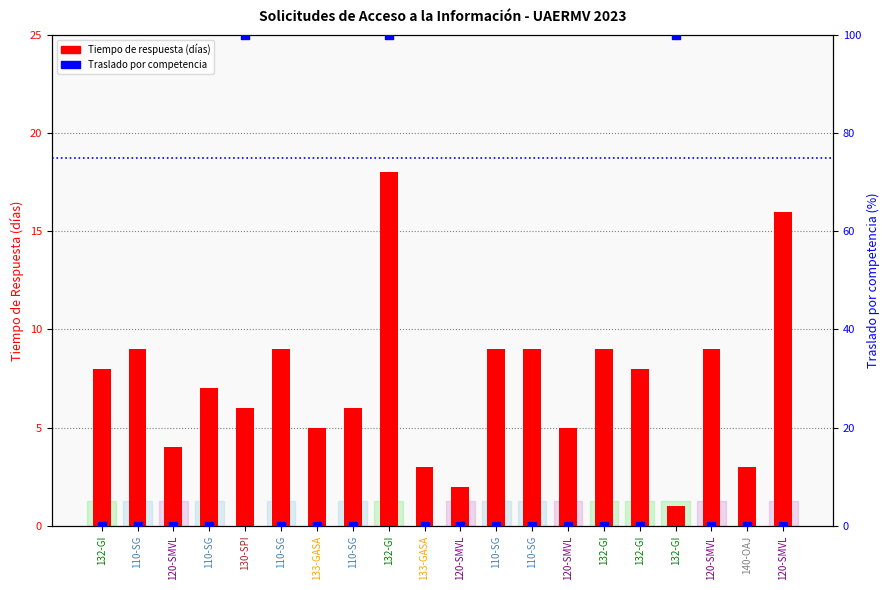

Which series has the largest Y range (max minus min)?

Traslado por competencia (%)